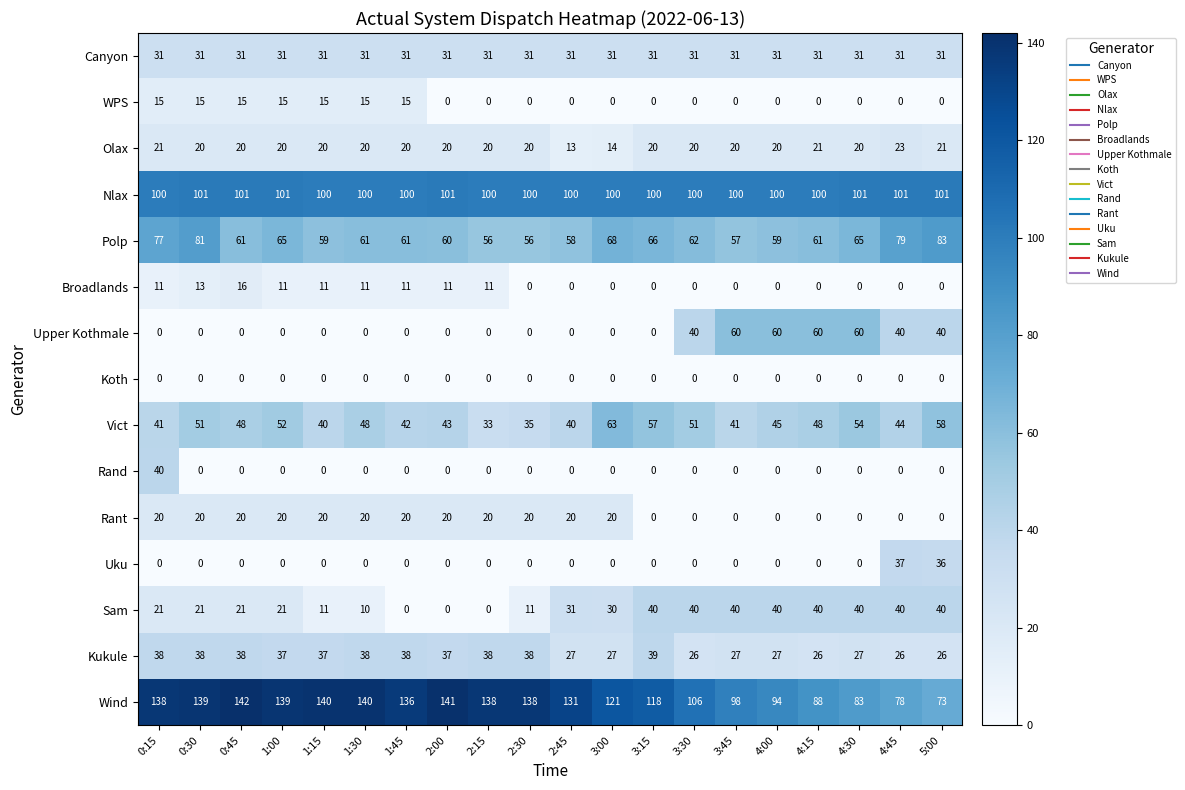

What is the difference between the maximum and second lowest values in the Vict series?

28